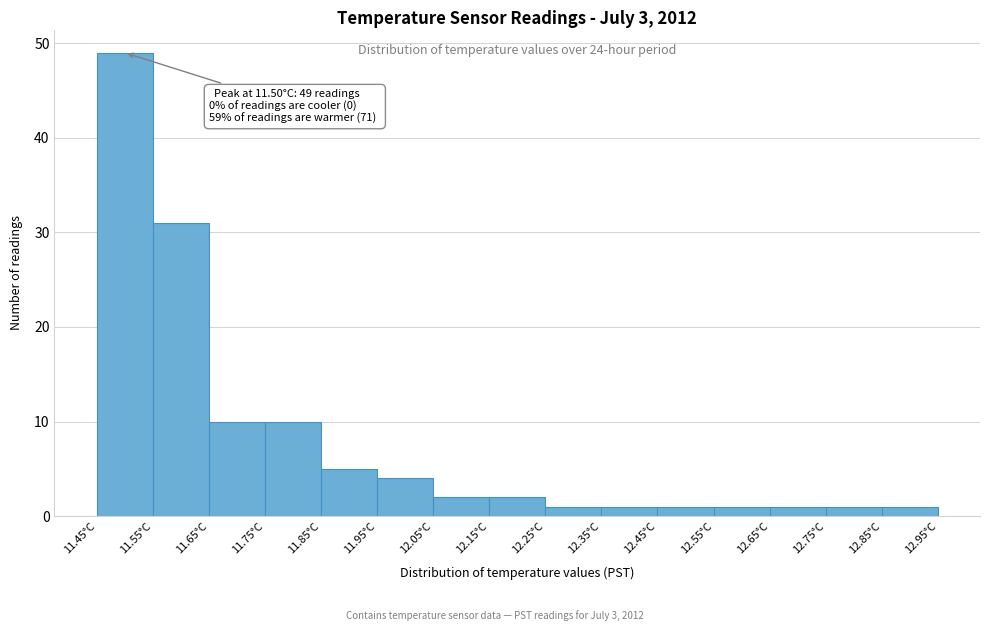

Over which range of the x-axis is the bar tallest?

11.45 to 11.55